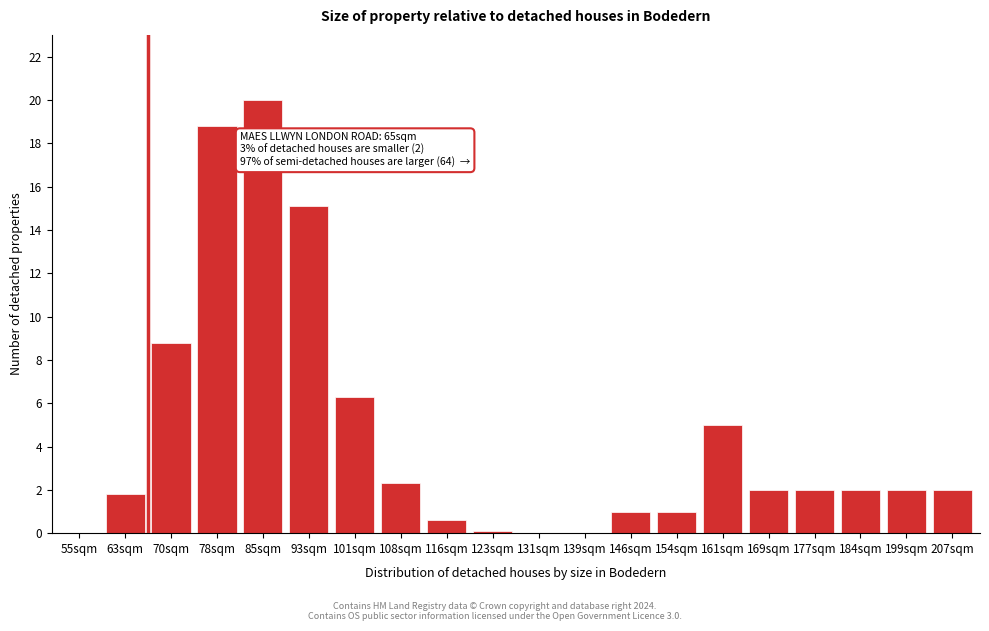

Reading left to right, extract all data points from this chart.

55sqm=0.0	63sqm=1.8	70sqm=8.8	78sqm=18.8	85sqm=20.0	93sqm=15.1	101sqm=6.3	108sqm=2.3	116sqm=0.6	123sqm=0.1	131sqm=0.0	139sqm=0.0	146sqm=1.0	154sqm=1.0	161sqm=5.0	169sqm=2.0	177sqm=2.0	184sqm=2.0	199sqm=2.0	207sqm=2.0